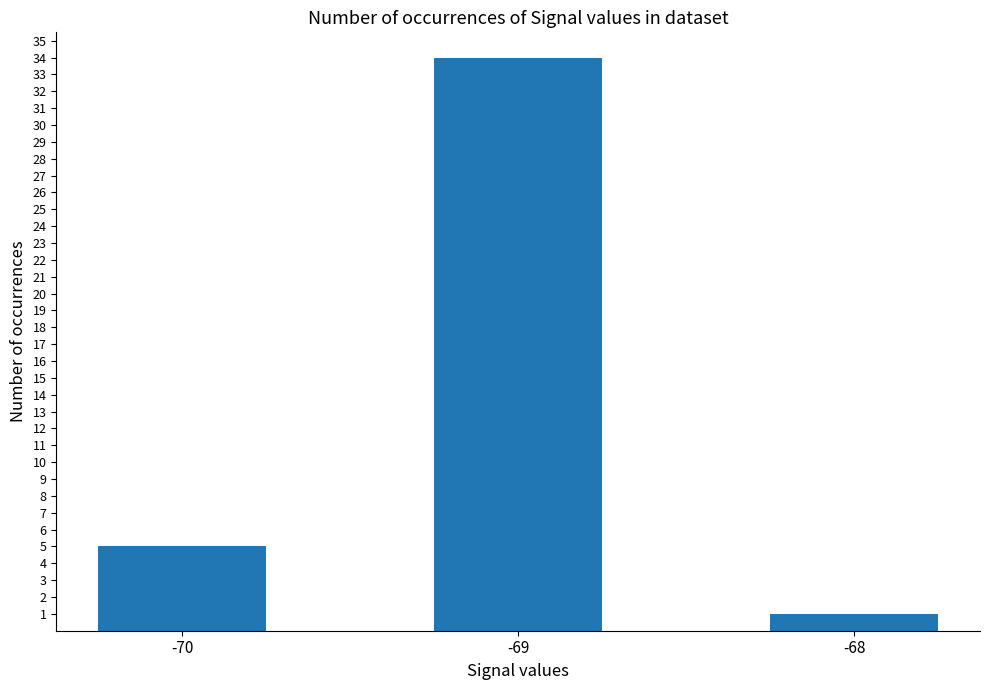

List the labels in order of value, largest first.

-69, -70, -68